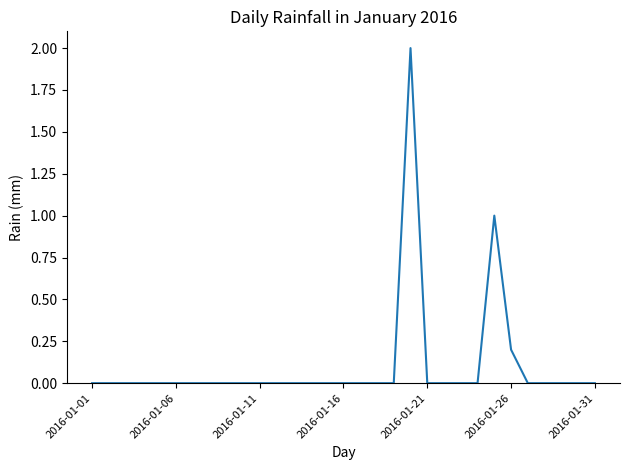

What is the difference between the maximum and minimum values?

2.0